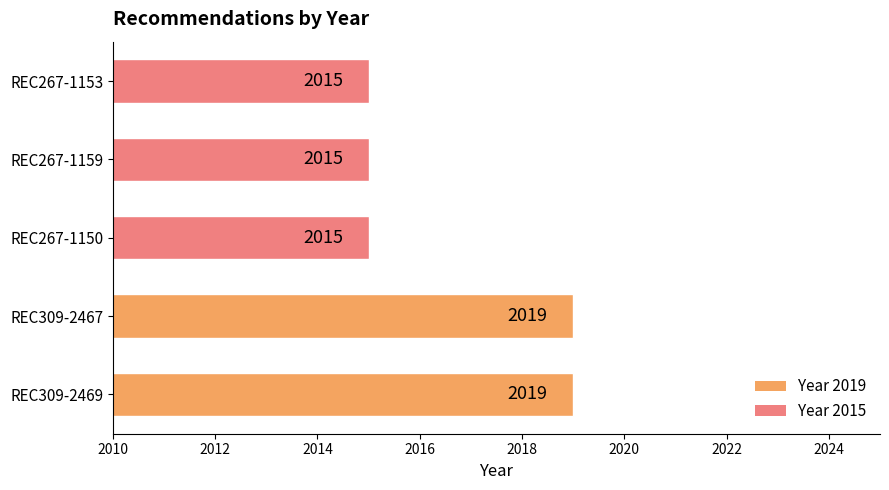

True or false: the data shows 1116 at REC267-1150.

False